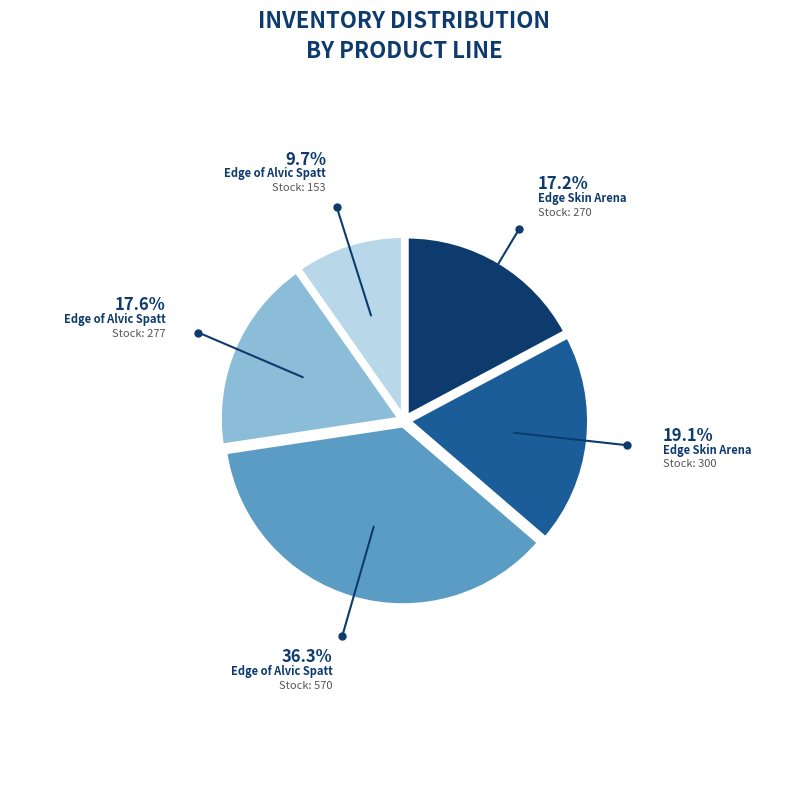

Is there a majority slice in this chart?

No